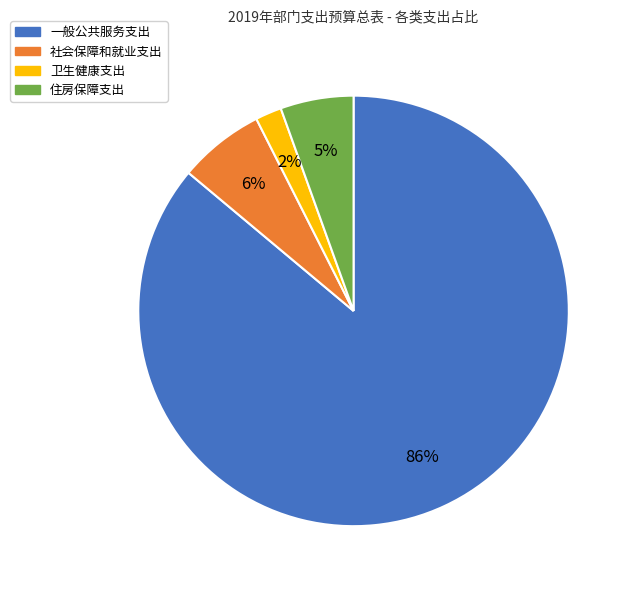

Count the number of slices in the pie.

4